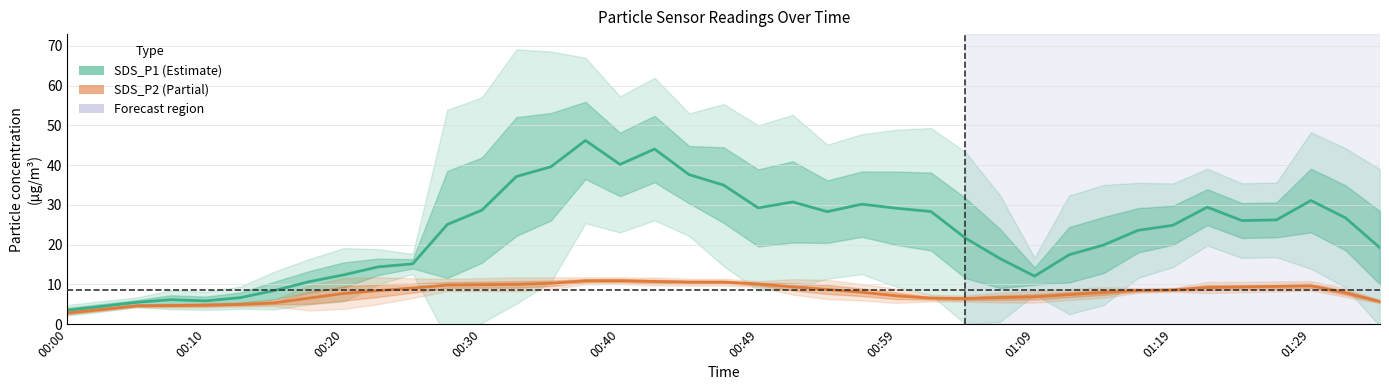

At which label does SDS_P2 reach its minimum?

00:00